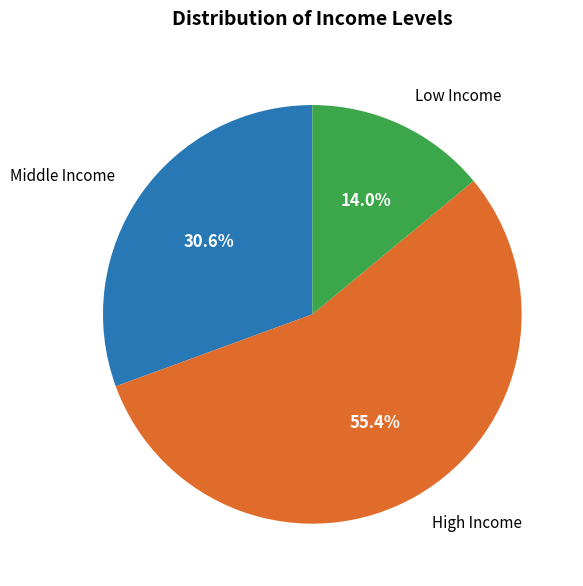

How many segments does this pie chart have?

3